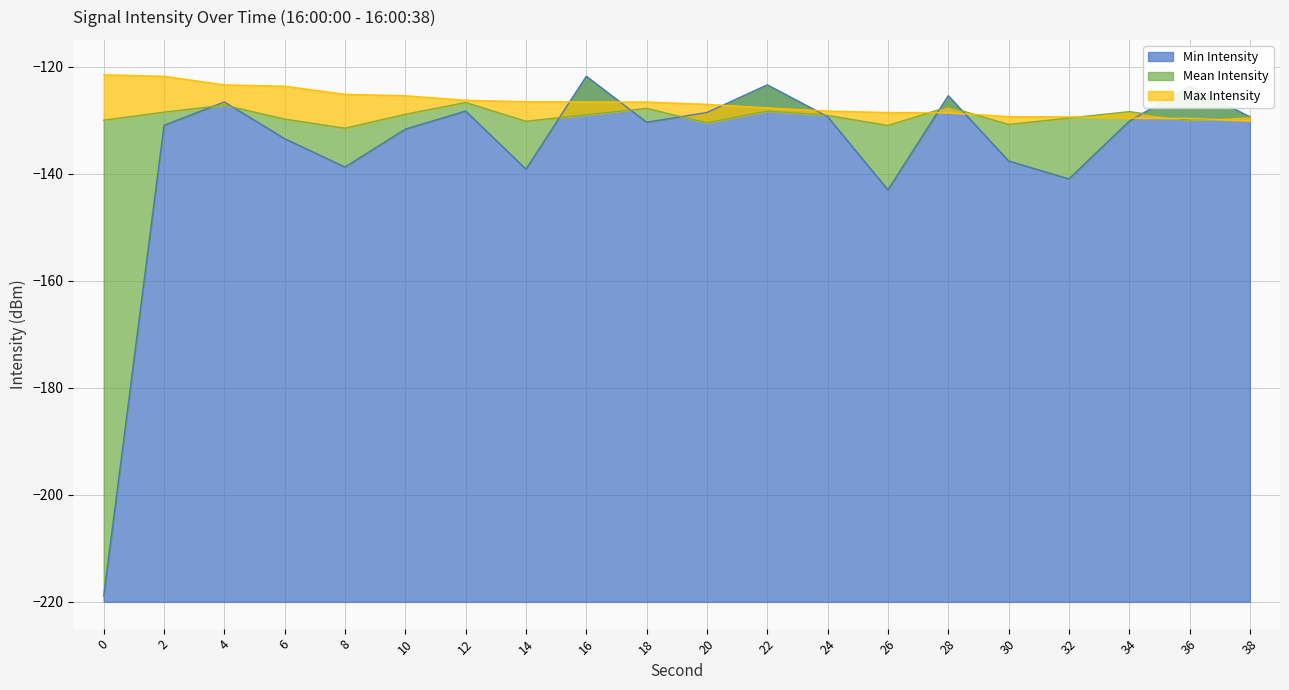

Read the Mean Intensity value at 28.

-127.5